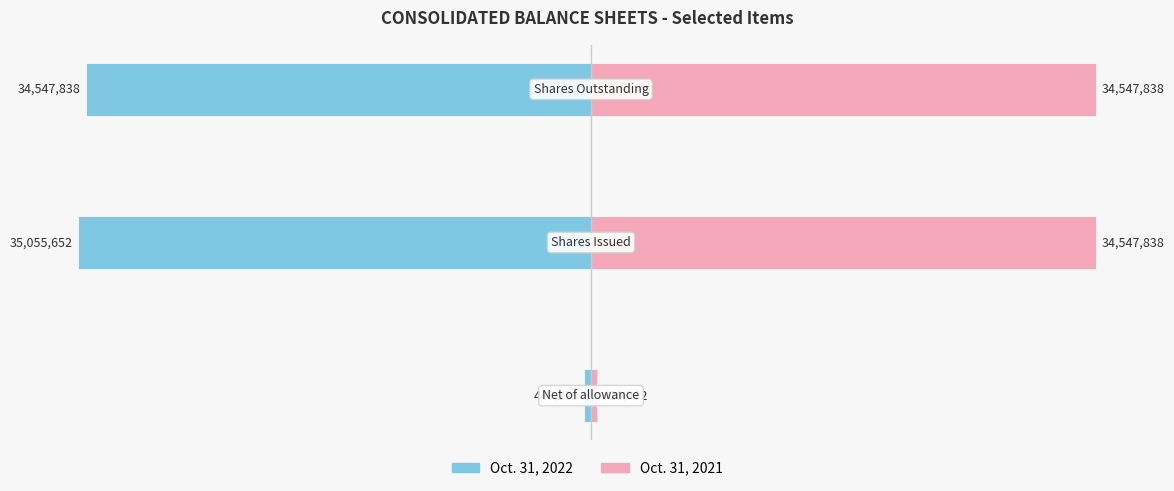

Which series has the widest spread of values?

Oct. 31, 2022